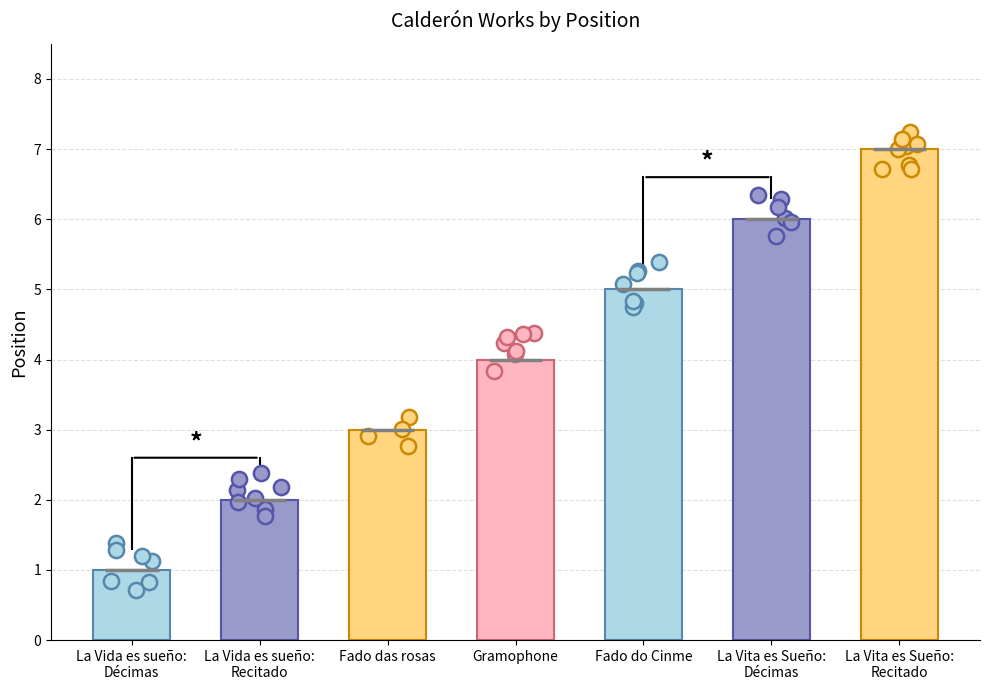

What is the ratio of the value at La Vita es Sueño:
Décimas to the value at Fado das rosas?

2.0